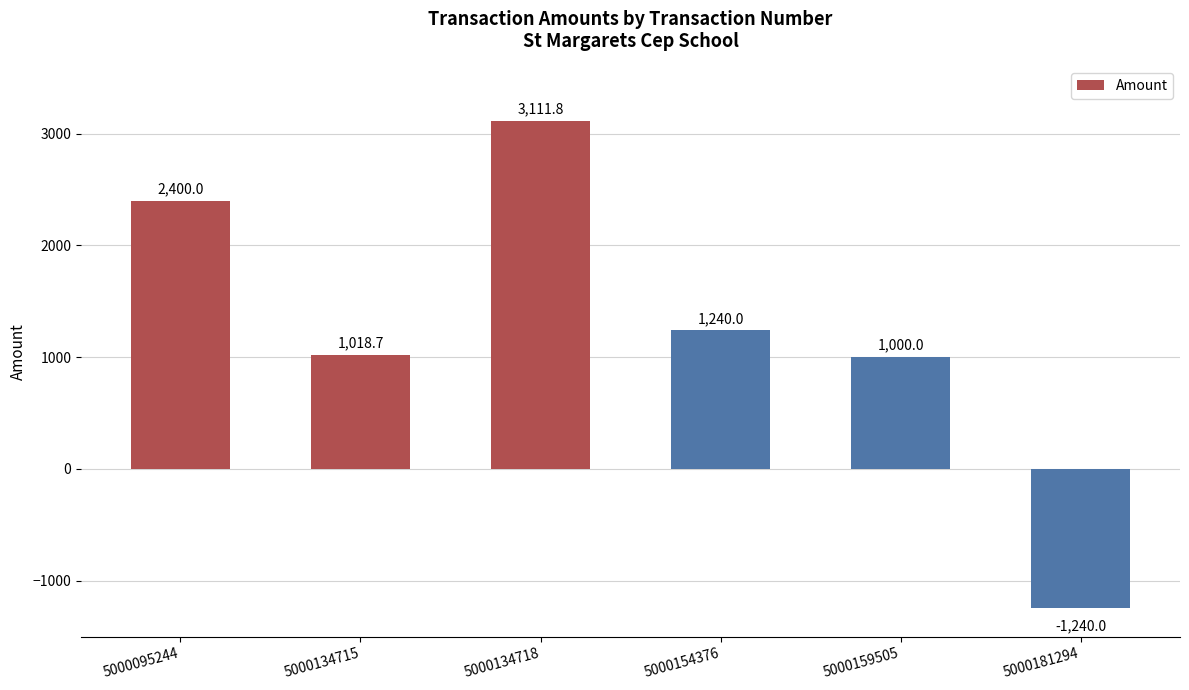

Where does the data first go above 1240?

5000095244